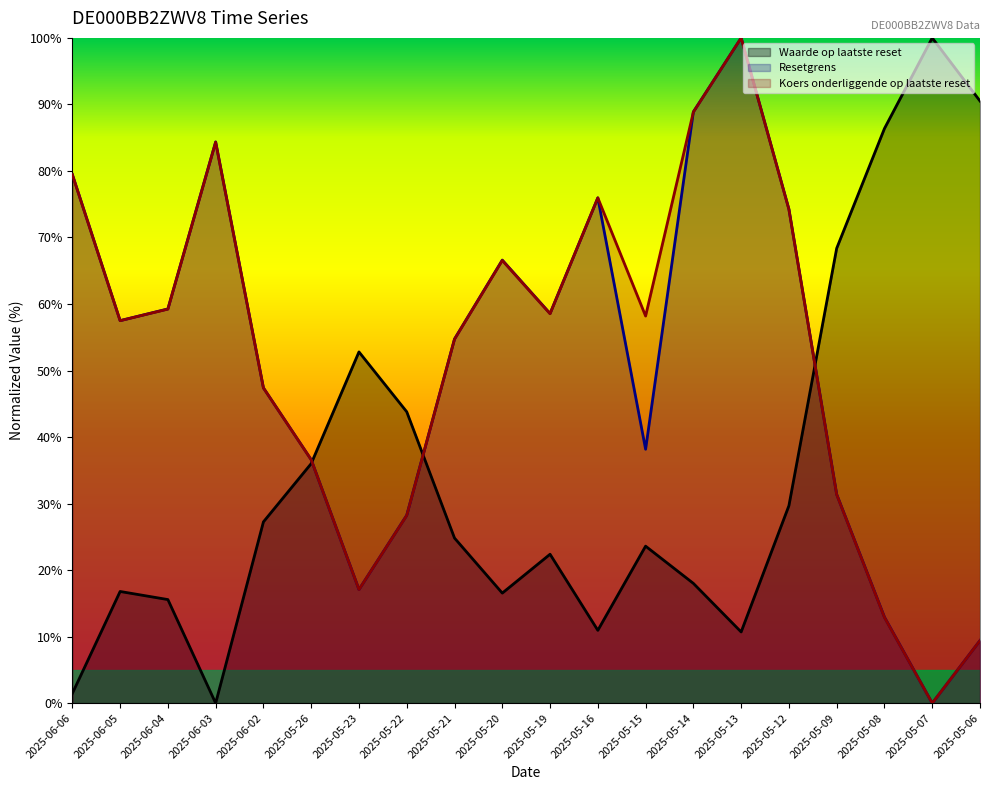

Which has a higher value, 2025-05-26 or 2025-05-21?

2025-05-26